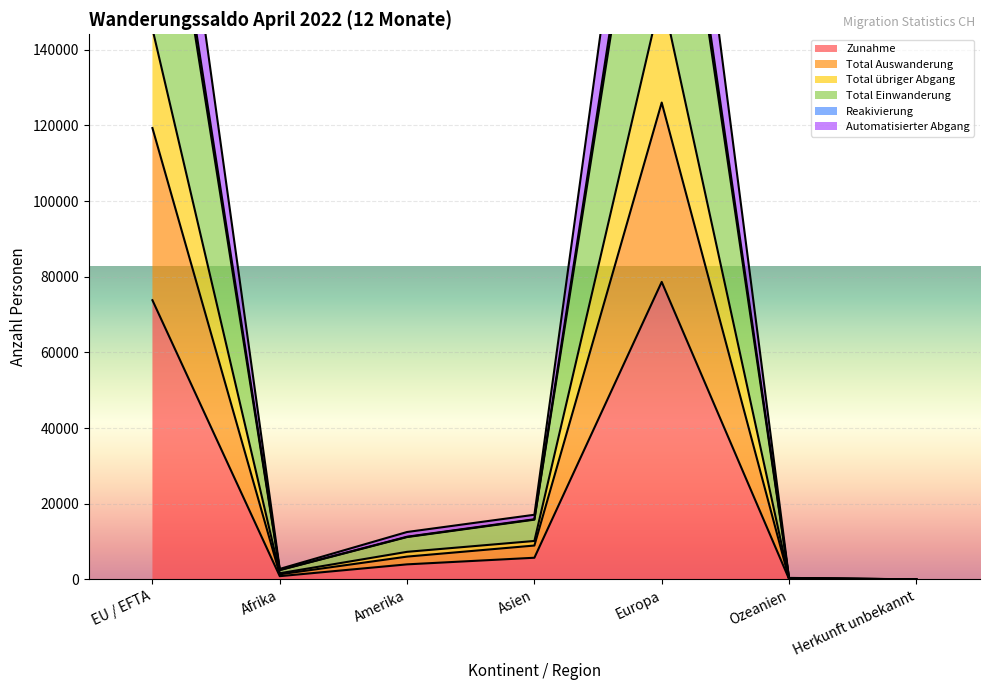

How many interior local valleys does the Reakivierung series have?

1